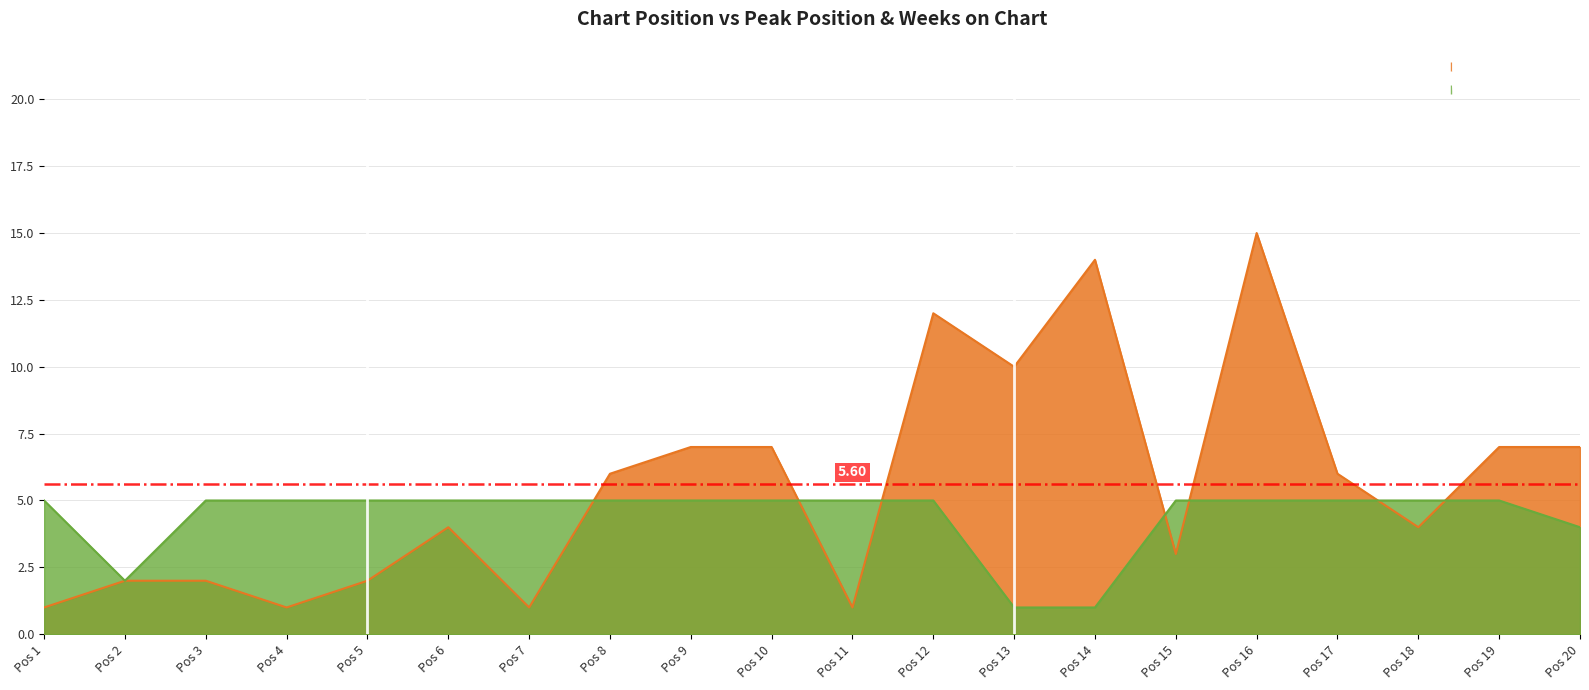

At which category does Peak Position reach its first local valley?

Pos 4